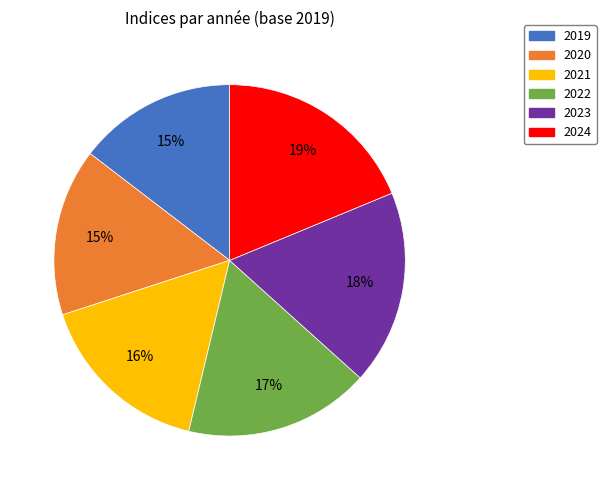

Does 2023 account for over 50% of the chart?

No